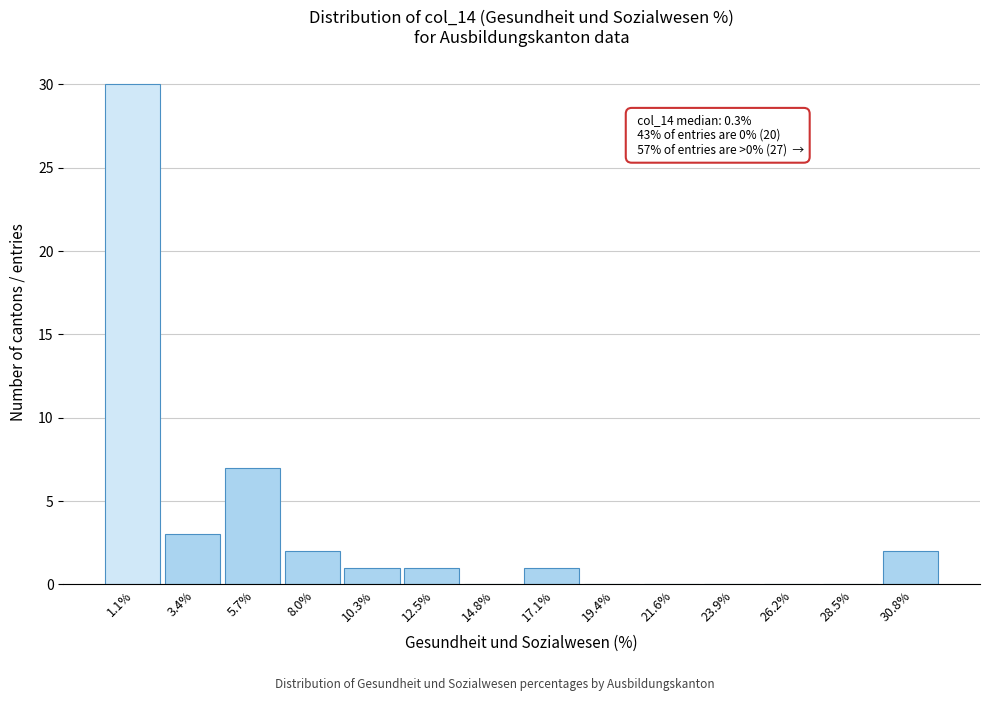

Which range on the x-axis has the tallest bar?

0.0 to 2.5